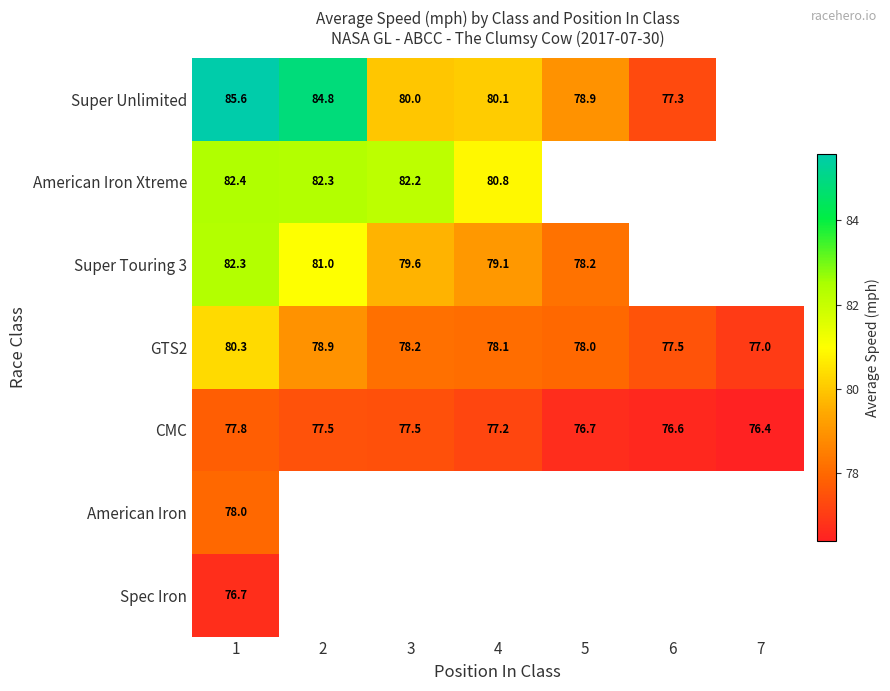

Is the value of American Iron Xtreme at 4 greater than the value of Super Unlimited at 4?

Yes